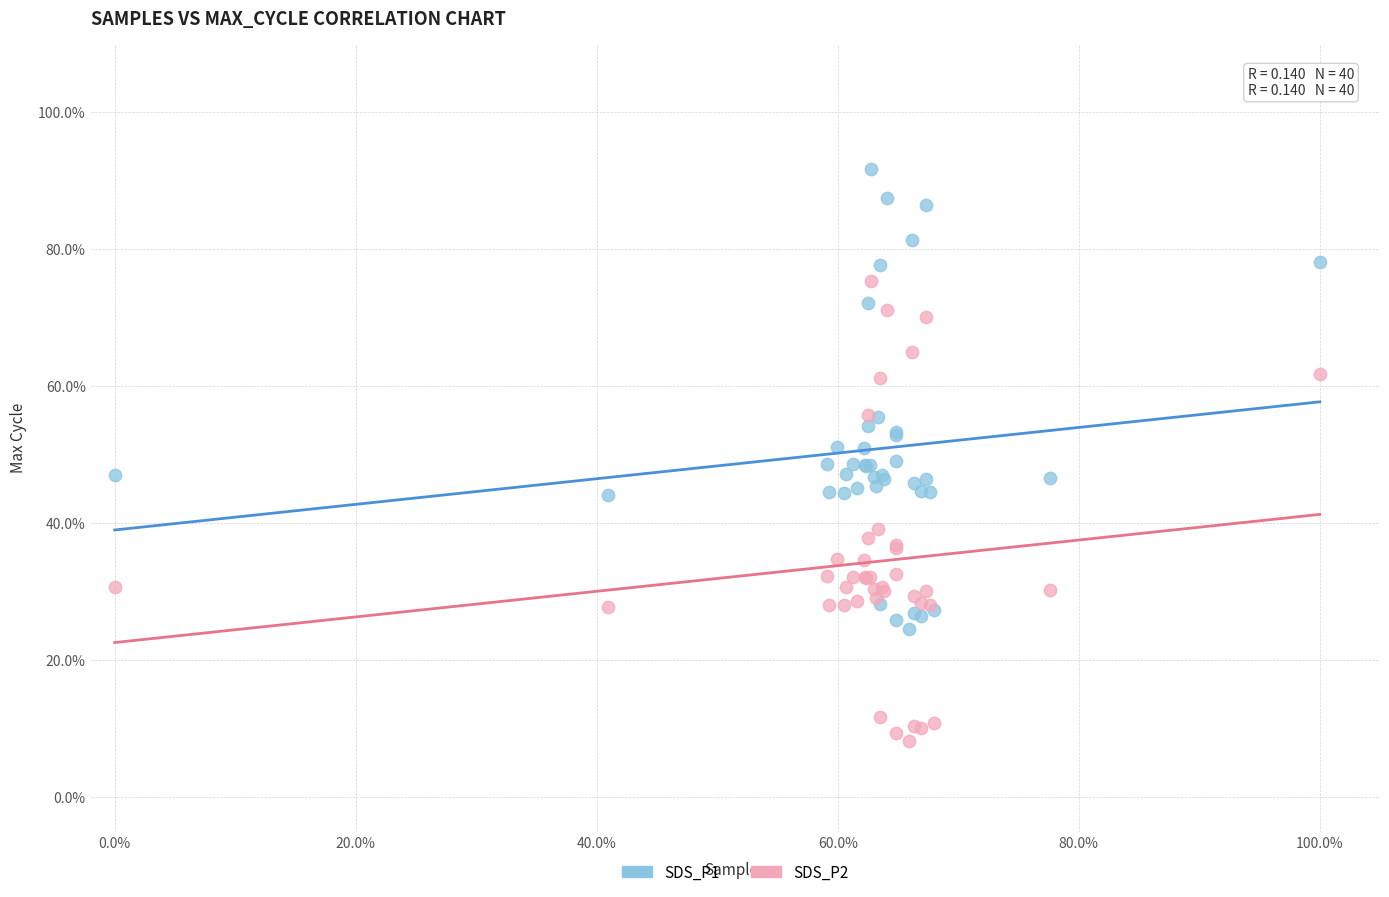

What are all the series names shown in the legend?

SDS_P1, SDS_P2